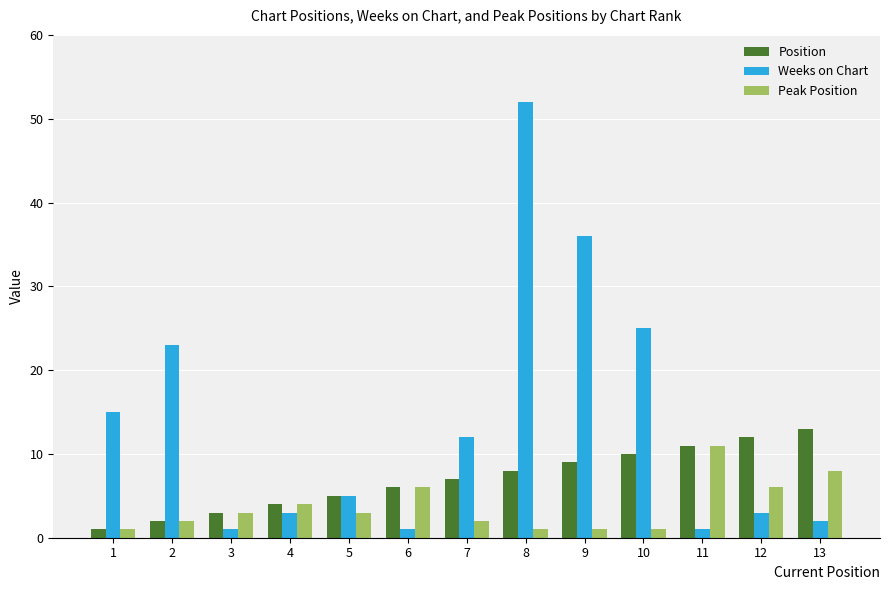

Reading left to right, extract all data points from this chart.

Position: 1	2	3	4	5	6	7	8	9	10	11	12	13
Weeks on Chart: 15	23	1	3	5	1	12	52	36	25	1	3	2
Peak Position: 1	2	3	4	3	6	2	1	1	1	11	6	8